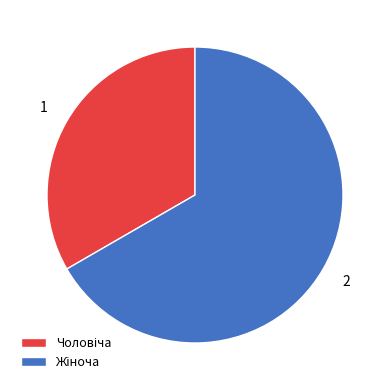

Is there a majority slice in this chart?

Yes